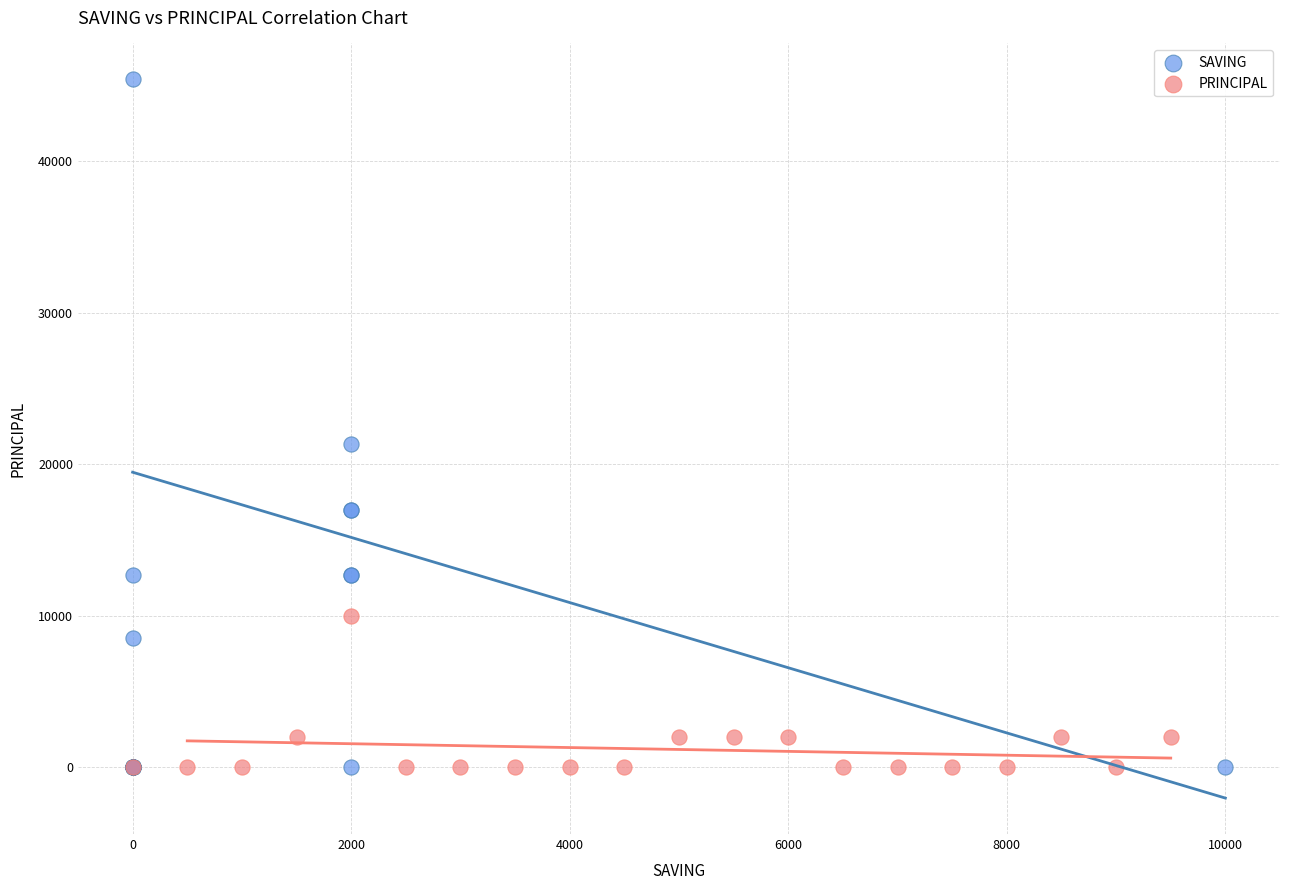

Which series has the largest Y range (max minus min)?

SAVING